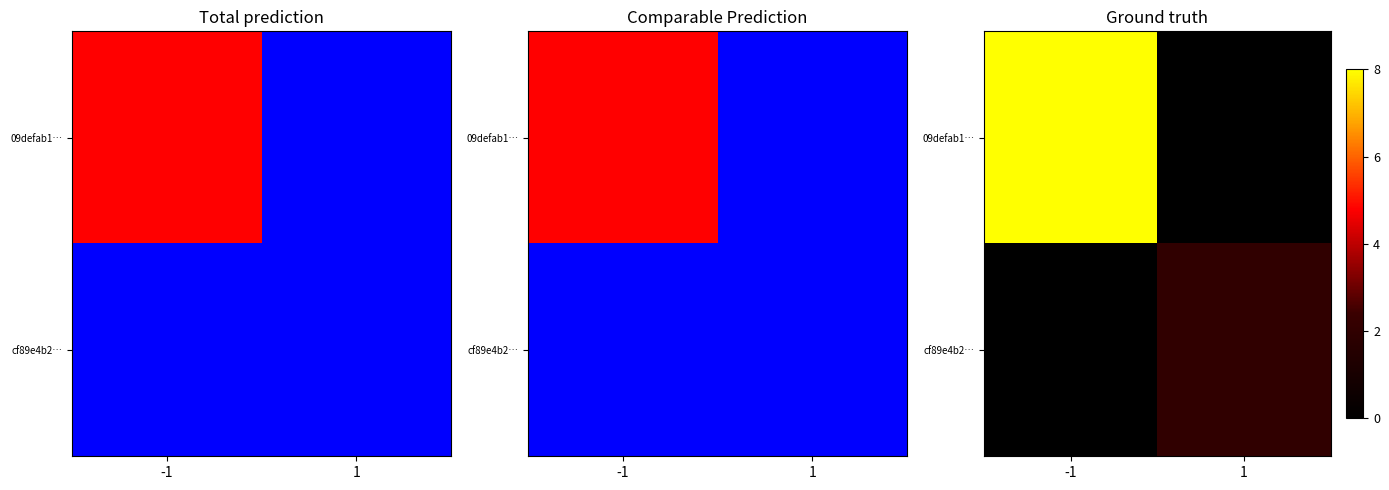

True or false: 09defab1… has a value of 0 at 1.

True